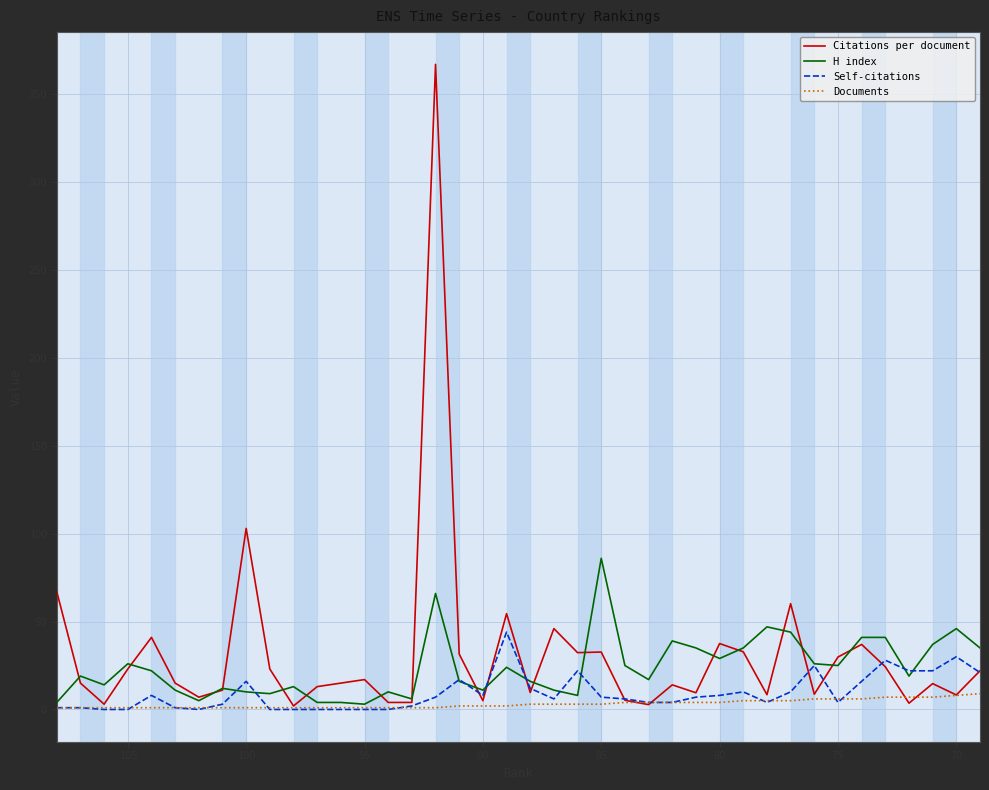

Is the value of Documents at 12 greater than the value of Citations per document at 23?

No